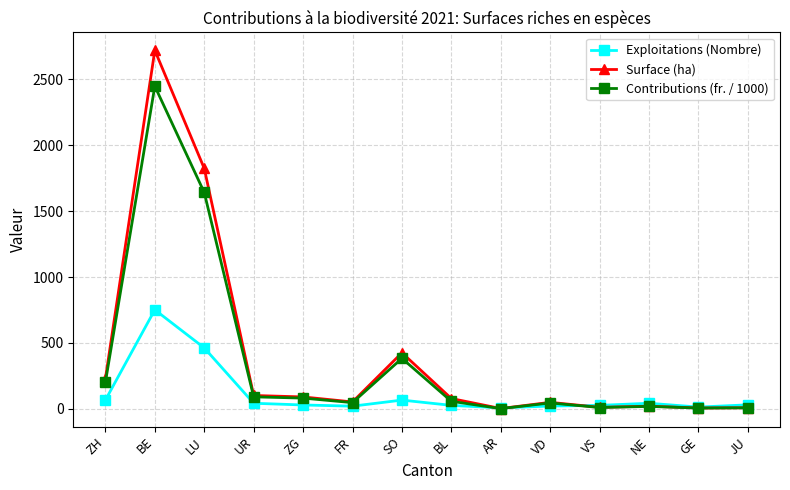

The Contributions (fr. / 1000) series shows 81.1 at ZG. True or false?

True